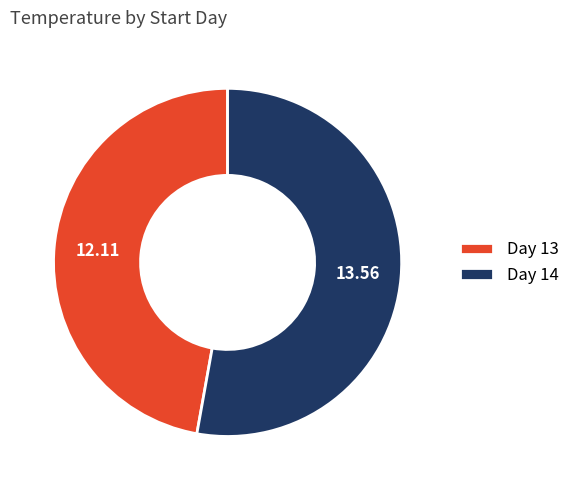

Approximately how many times larger is the value at Day 14 compared to Day 13?

1.1